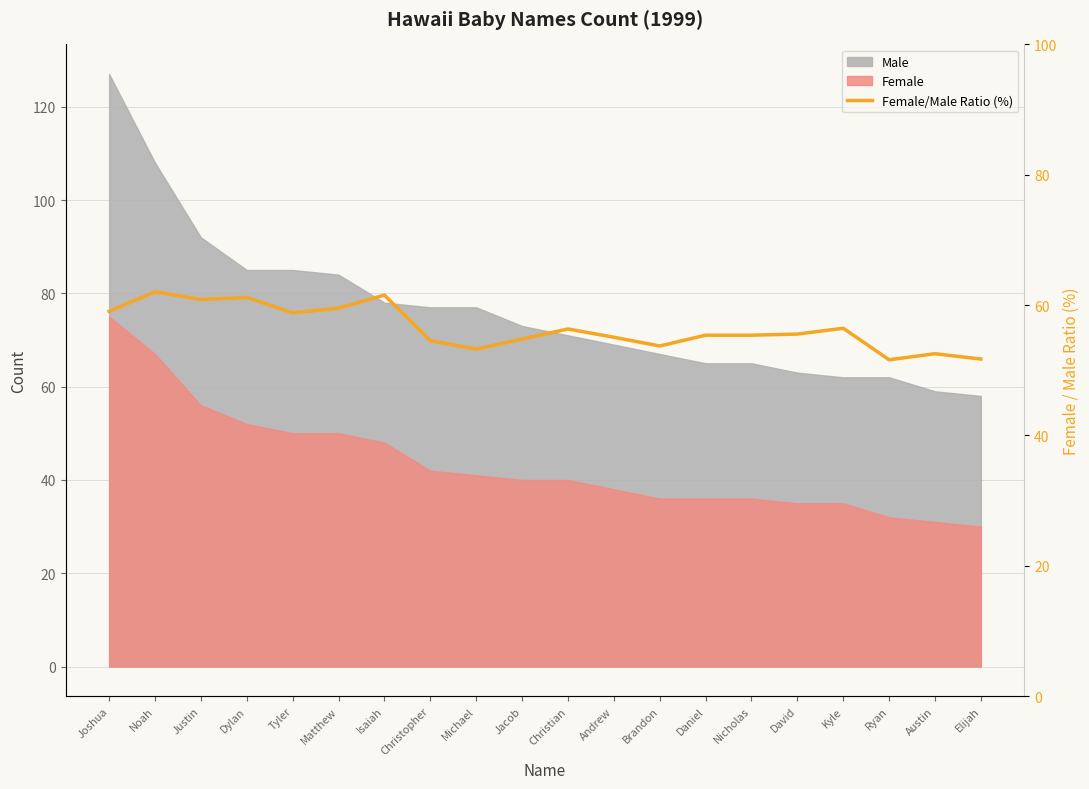

Where is the data nearest to the value 56?

Christian